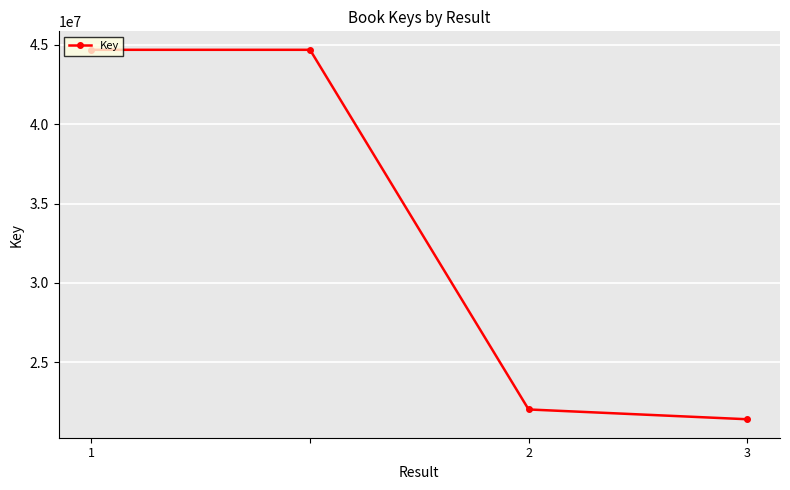

True or false: the data has more than 1 interior local peaks.

False